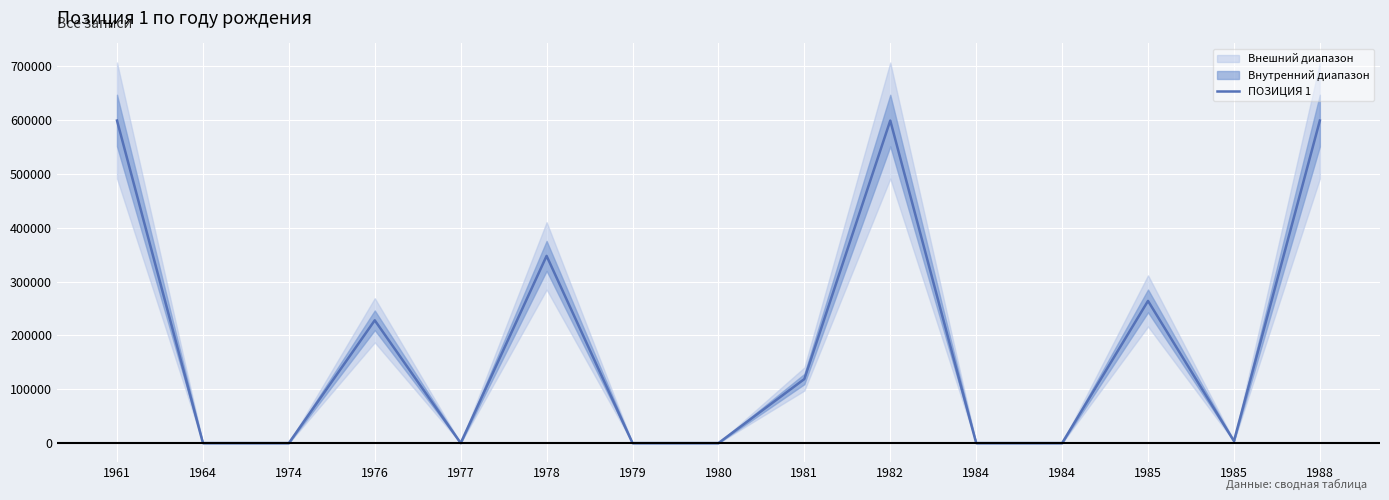

True or false: the data shows 35 at 1974.

False